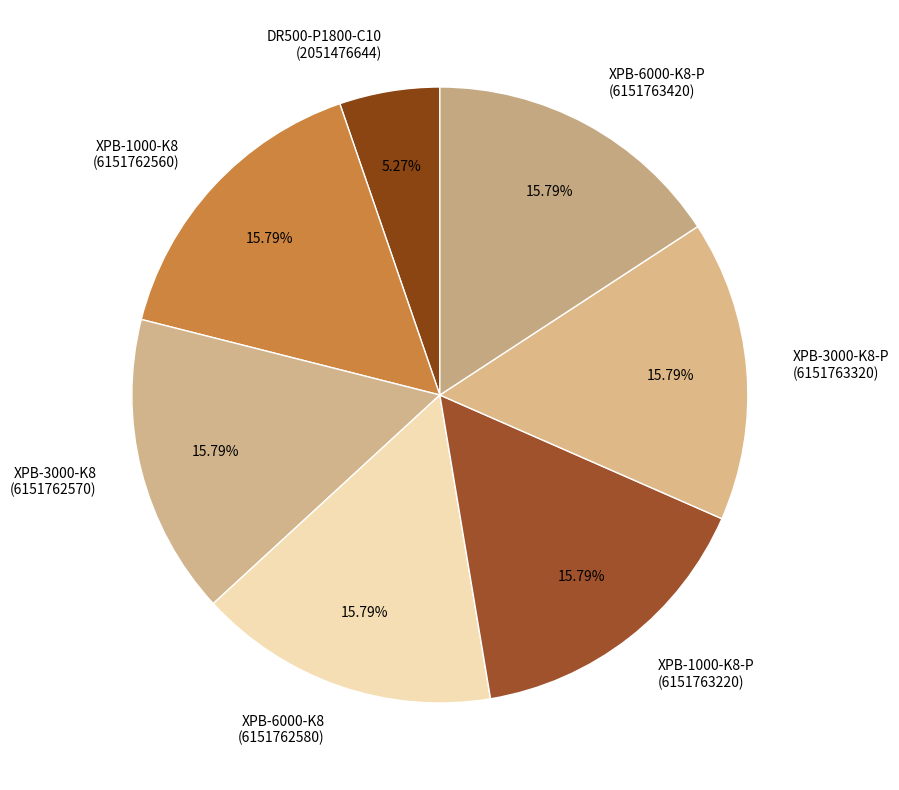

Does DR500-P1800-C10 (2051476644) account for over 50% of the chart?

No